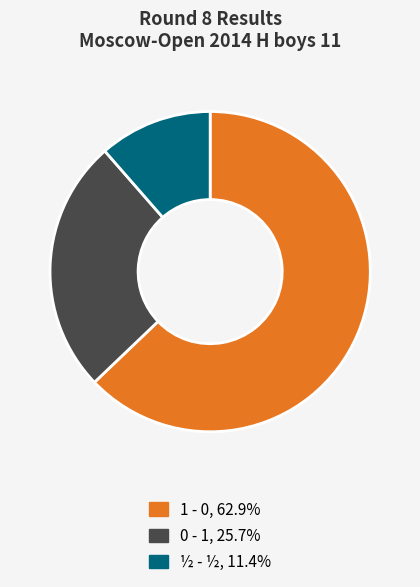

Between 0 - 1 and ½ - ½, which is larger?

0 - 1